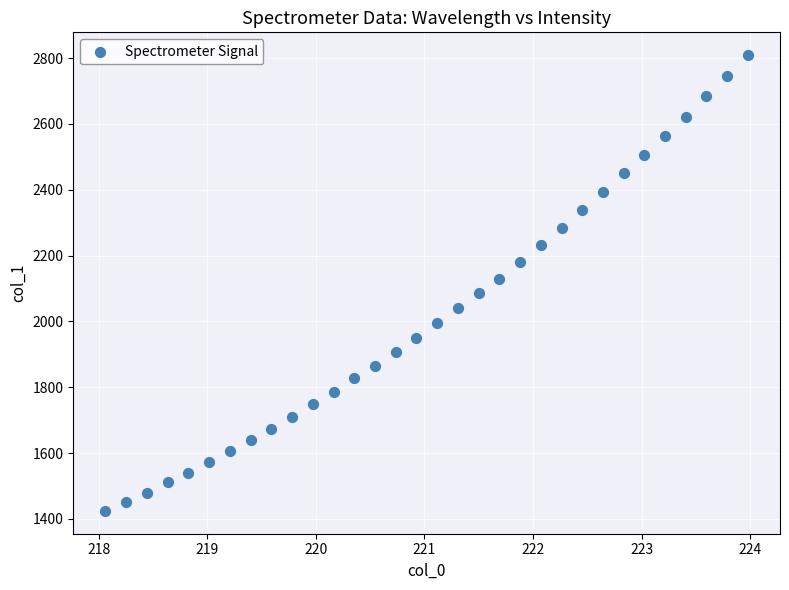

What is the range of X values (max minus min)?

5.9